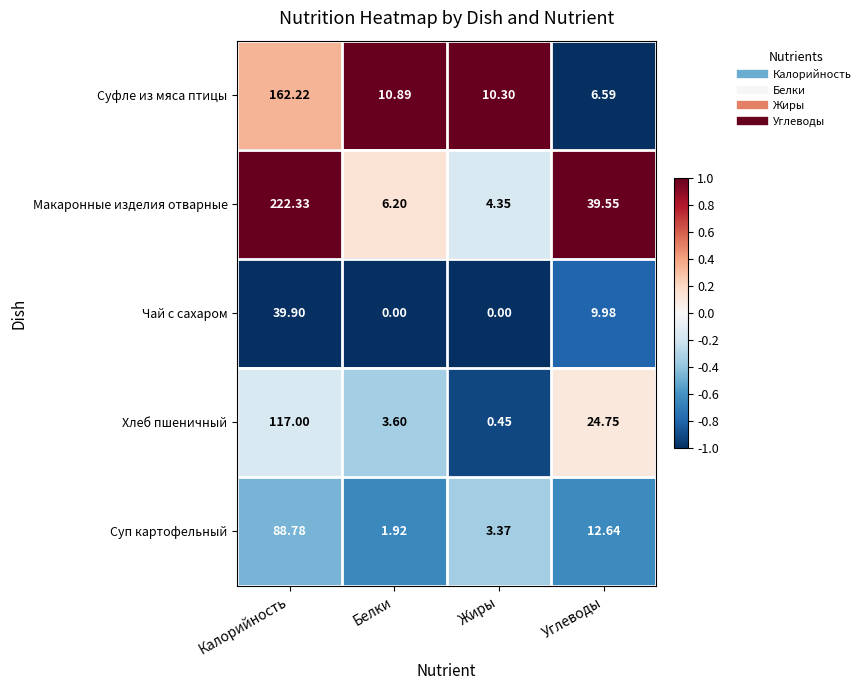

Which label corresponds to the largest value in the chart?

Калорийность